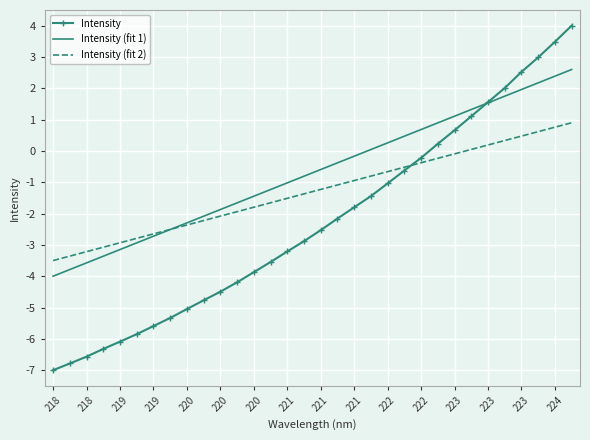

Rank the series by their average value, from lowest to highest.

Intensity, Intensity (fit 2), Intensity (fit 1)